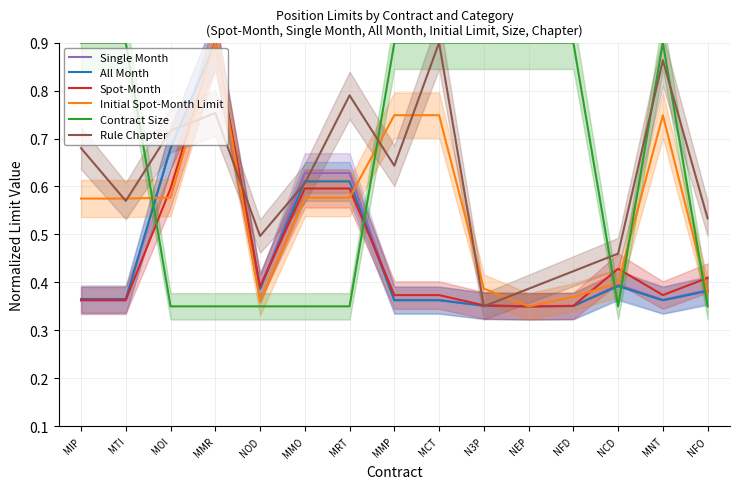

Reading left to right, list all the values displayed in this chart.

Single Month: 0.4	0.4	0.7	0.9	0.4	0.6	0.6	0.4	0.4	0.4	0.3	0.4	0.4	0.4	0.4
All Month: 0.4	0.4	0.7	0.9	0.4	0.6	0.6	0.4	0.4	0.4	0.3	0.4	0.4	0.4	0.4
Spot-Month: 0.4	0.4	0.6	0.9	0.4	0.6	0.6	0.4	0.4	0.4	0.3	0.4	0.4	0.4	0.4
Initial Spot-Month Limit: 0.6	0.6	0.6	0.9	0.4	0.6	0.6	0.7	0.7	0.4	0.3	0.4	0.4	0.7	0.4
Contract Size: 0.9	0.9	0.3	0.3	0.3	0.3	0.3	0.9	0.9	0.9	0.9	0.9	0.3	0.9	0.3
Rule Chapter: 0.7	0.6	0.7	0.8	0.5	0.6	0.8	0.6	0.9	0.3	0.4	0.4	0.5	0.9	0.5